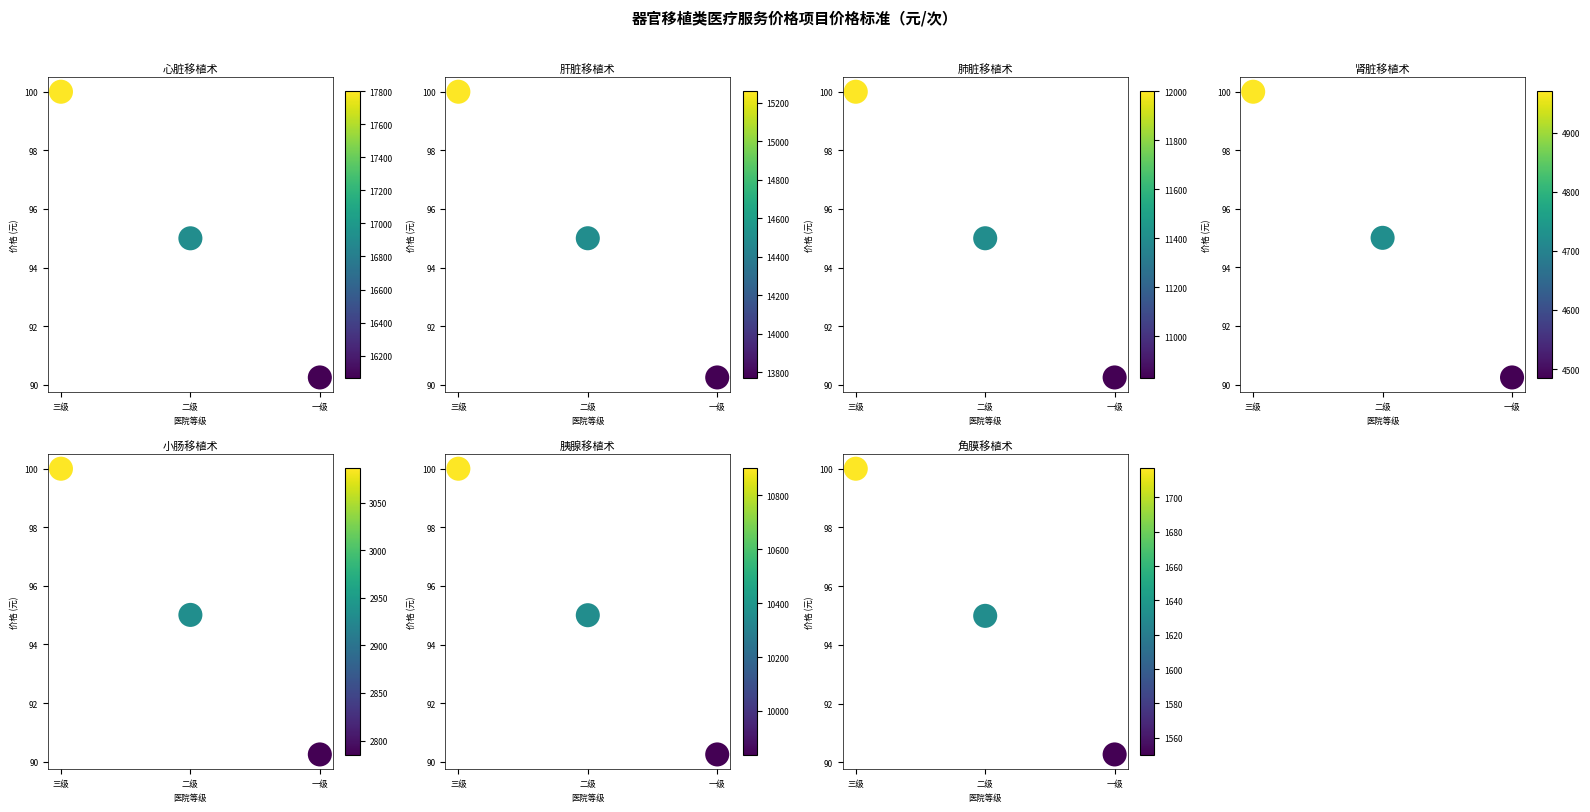

What is the difference between the maximum and minimum values in the 心脏移植术 series?

9.7